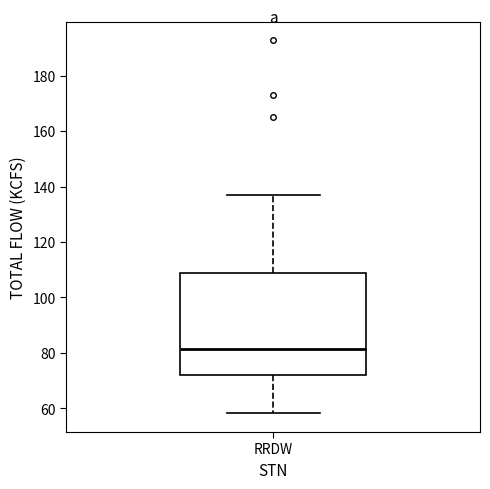

Read this box plot against the y-axis: the position of the median line, the range covered by the box, and the ends of both whiskers. The values are not printed on the chart, so give them approximately, as read against the axis.

median 82, box 72 to 108, whiskers 58 to 138